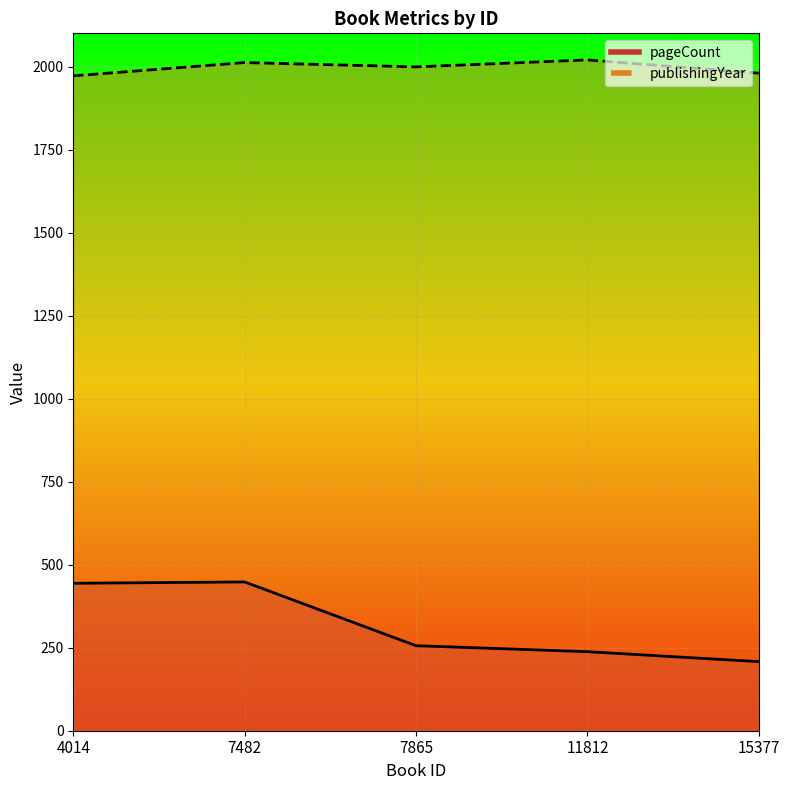

What is the difference between the pageCount values at 7482 and 4014?

4